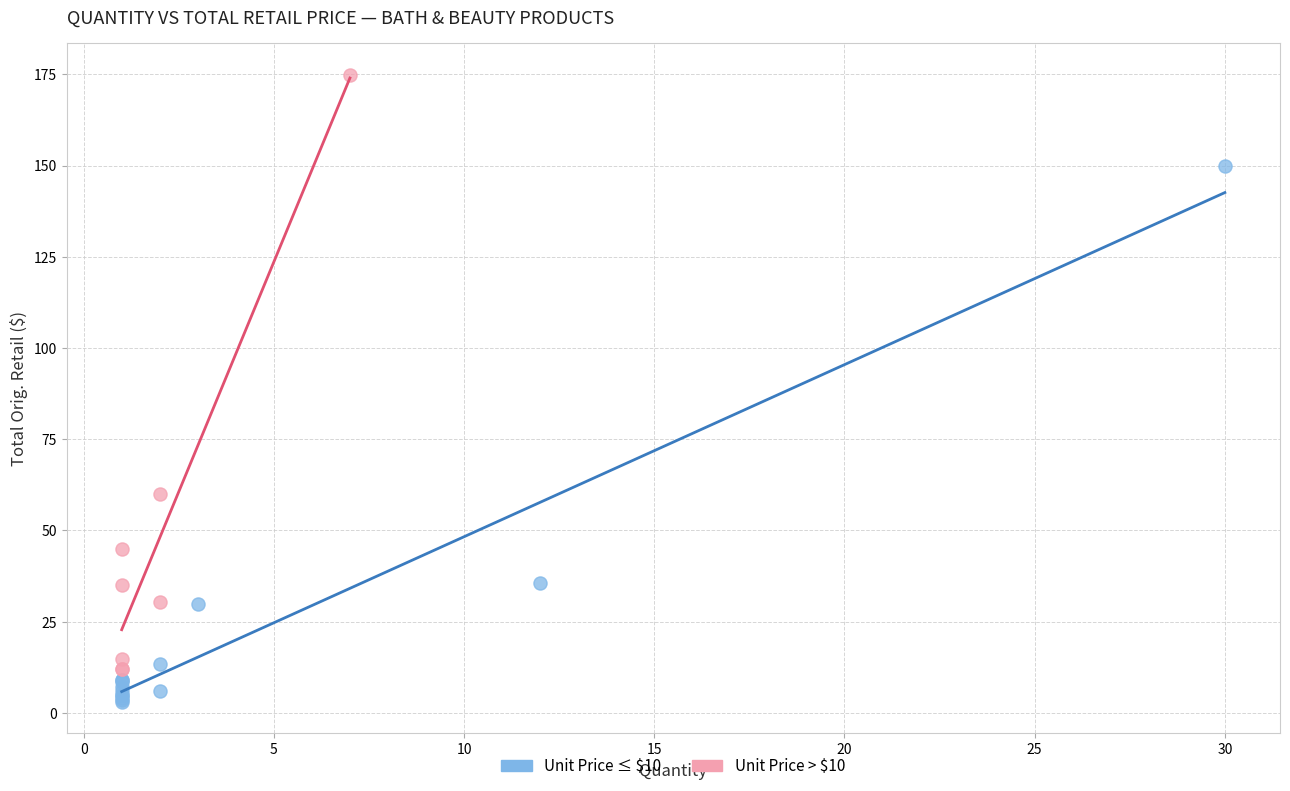

Which series has the largest Y range (max minus min)?

Unit Price > $10